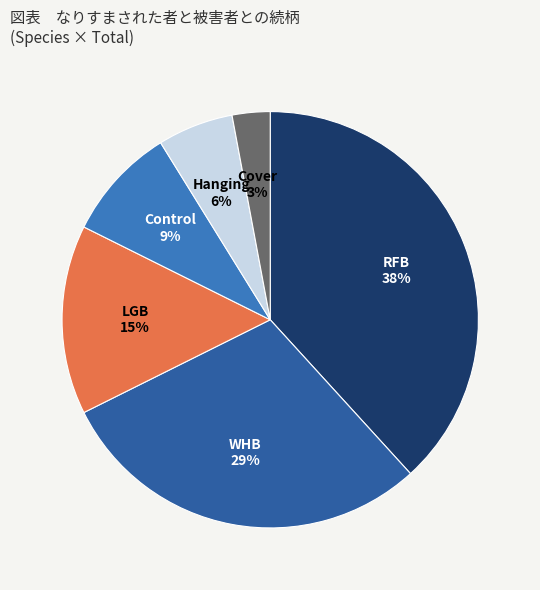

Is there any slice that represents more than half of the pie?

No